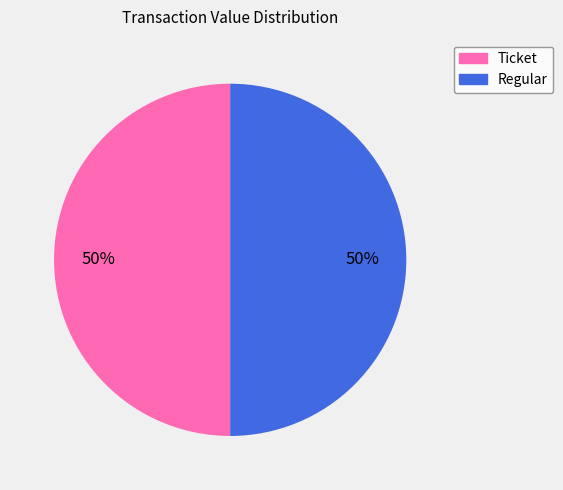

Is it true that Regular is 50% of the pie?

True